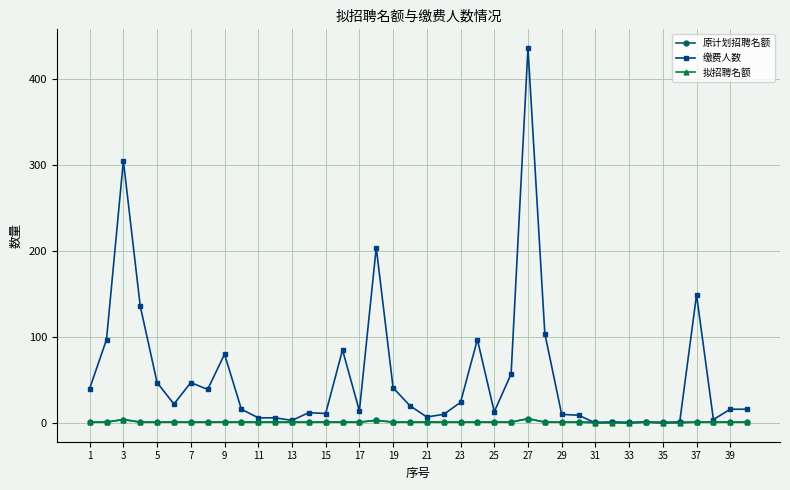

What is the average value of the 拟招聘名额 series?

1